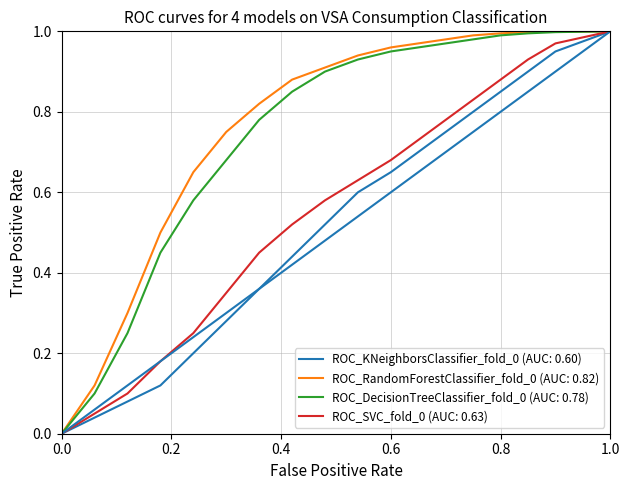

Does the chart have visible grid lines?

Yes